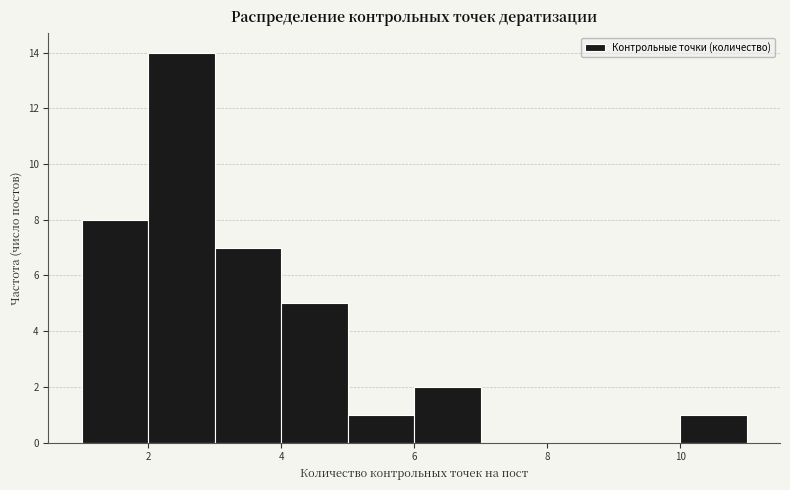

Reading left to right, transcribe this chart: for each bar, give the range it covers on the x-axis and its height. The values are not printed on the chart, so give them approximately, as read against the axis.

1 to 2: 8
2 to 3: 14
3 to 4: 7
4 to 5: 5
5 to 6: 1
6 to 7: 2
7 to 8: 0
8 to 9: 0
9 to 10: 0
10 to 11: 1